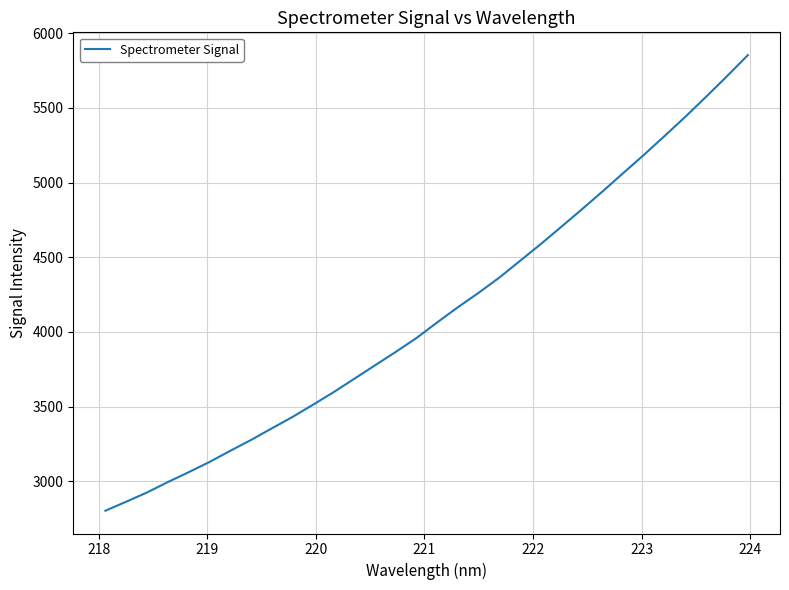

What is the greatest value displayed?

5853.0